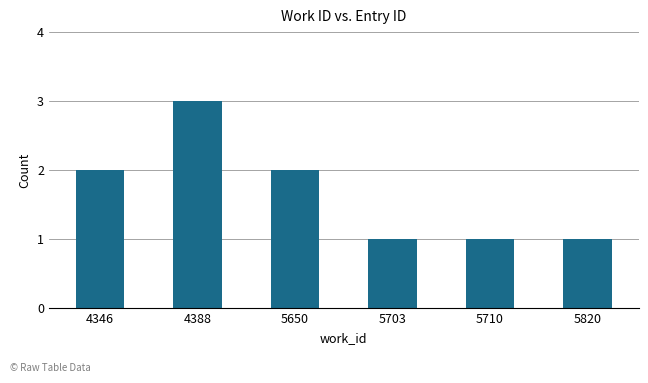

What is the value of the 1st bar from the left?

2